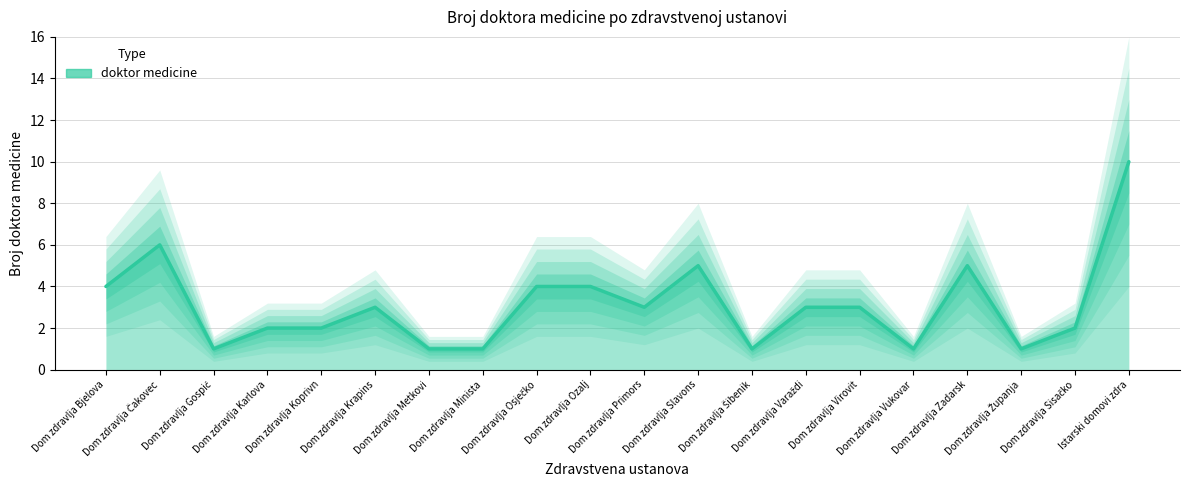

At which category does the data reach its first local peak?

Dom zdravlja Čakovec